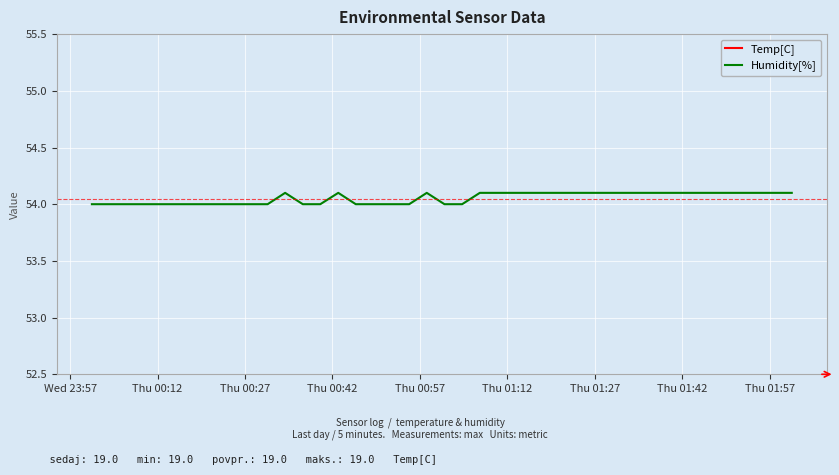

How many distinct data groups are displayed?

2